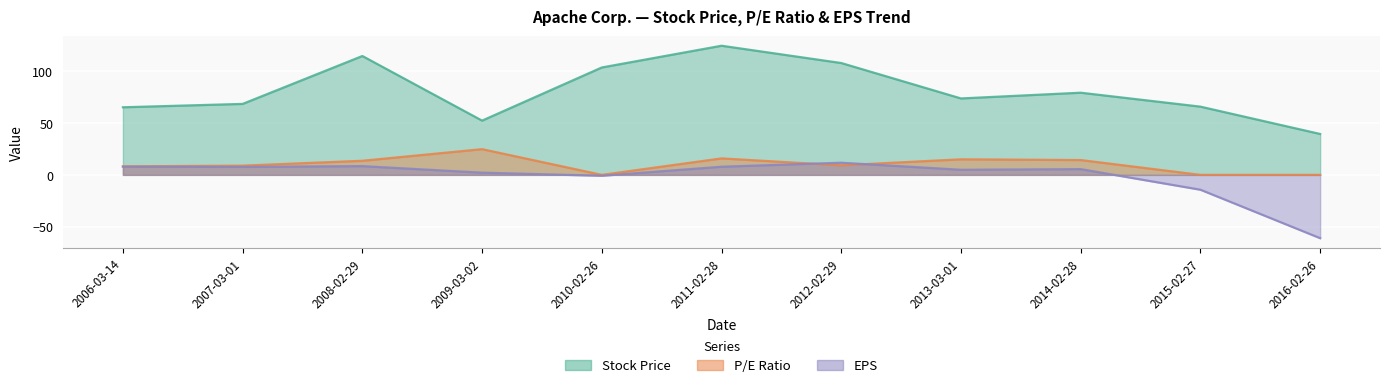

Which category has the lowest value across all series?

2016-02-26